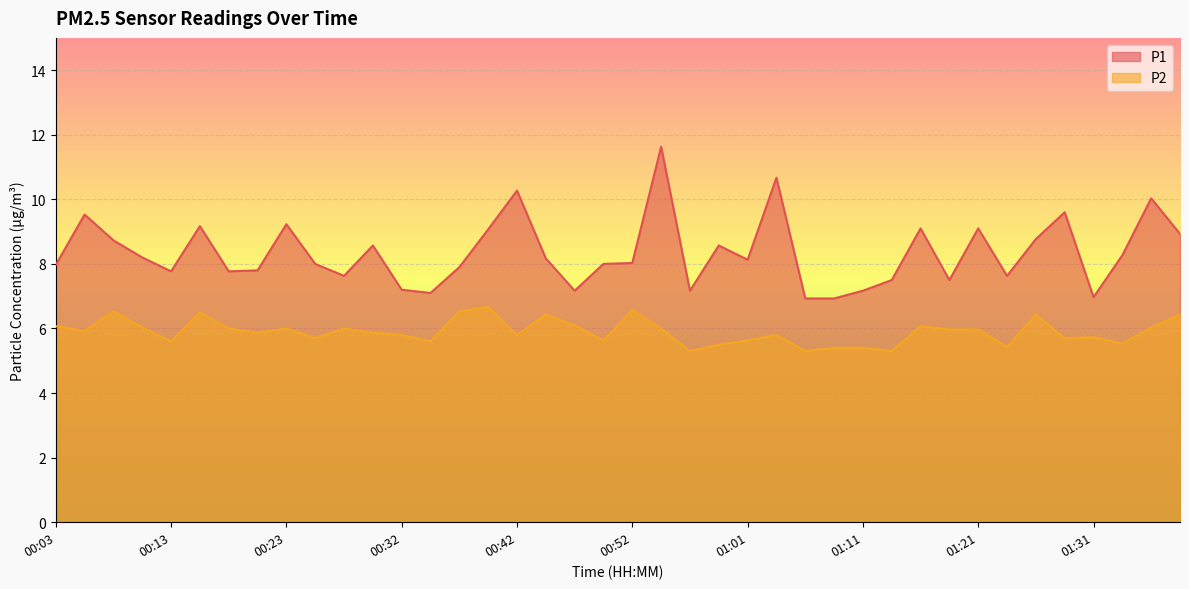

What is the label of the 27th point from the right?

00:35